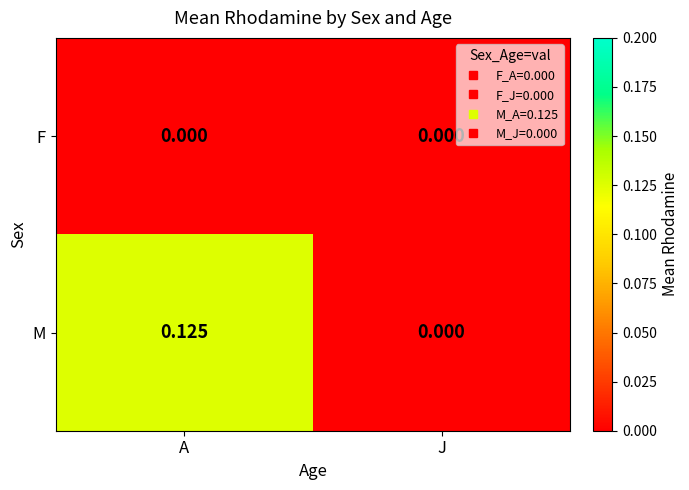

Which series has the largest range (max minus min)?

M